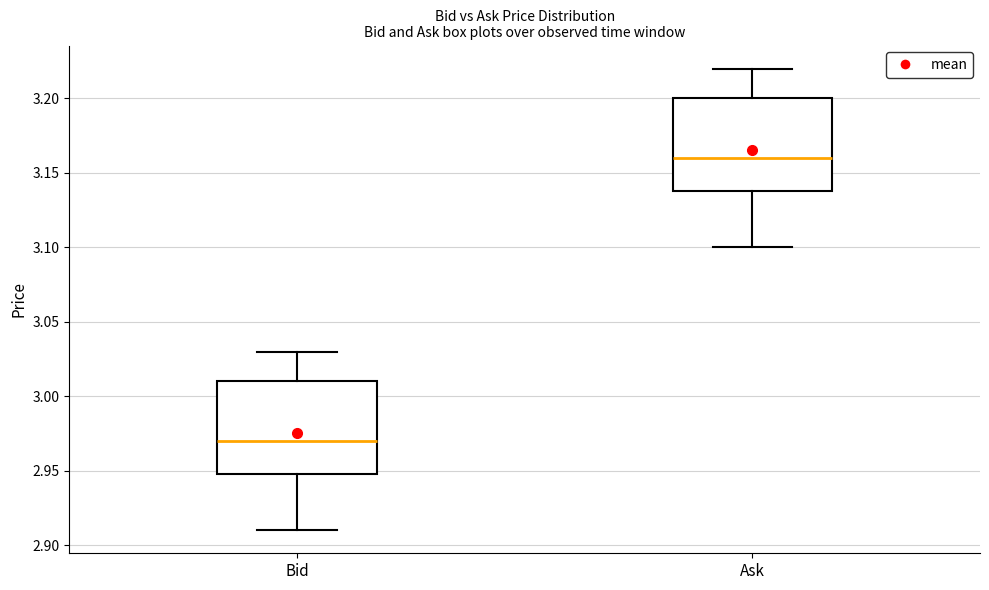

Reading left to right, read every box against the y-axis: the position of its median line, the range the box covers, and the ends of its whiskers. The values are not printed on the chart, so give them approximately, as read against the axis.

Bid: median 2.97, box 2.95 to 3.01, whiskers 2.91 to 3.03
Ask: median 3.16, box 3.14 to 3.20, whiskers 3.10 to 3.22